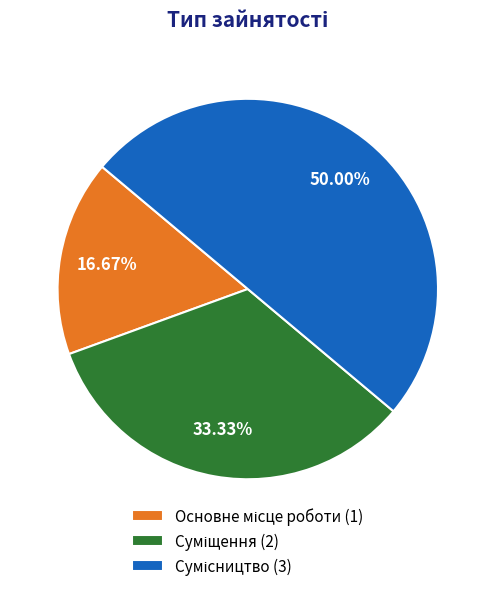

How many segments does this pie chart have?

3